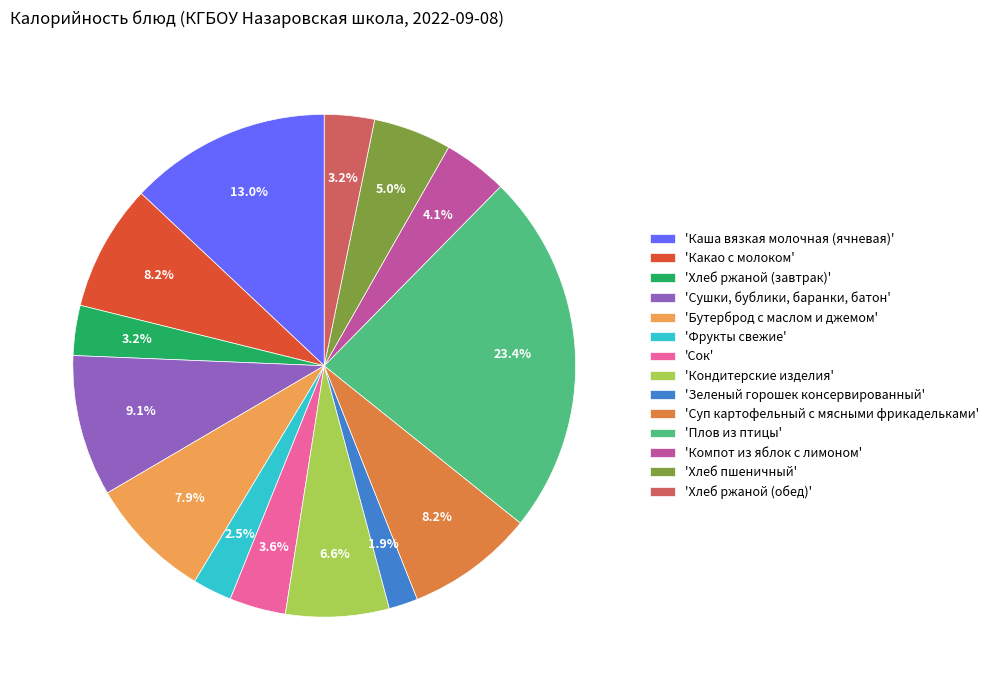

Count the number of slices in the pie.

14